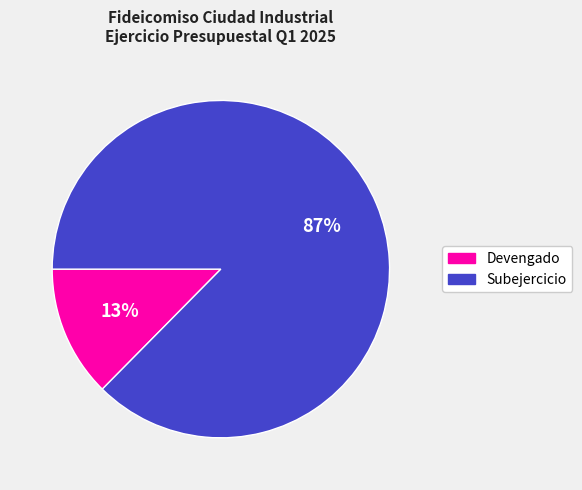

To the nearest percent, what is the average slice percentage?

50%